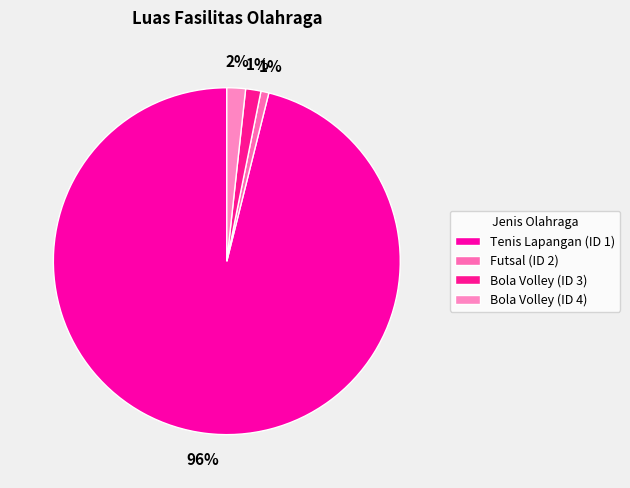

Which slice represents more than half of the pie?

Tenis Lapangan (ID 1)